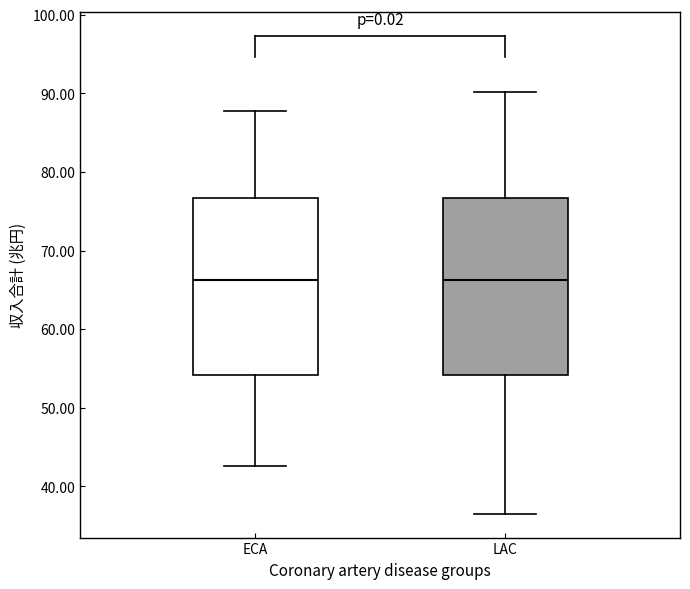

Reading left to right, transcribe this box plot: for each box, give where its median line is, the range the box spans, and where its two whiskers end, as read against the y-axis. The values are not printed on the chart, so give them approximately, as read against the axis.

ECA: median 66, box 54 to 77, whiskers 43 to 88
LAC: median 66, box 54 to 77, whiskers 37 to 90